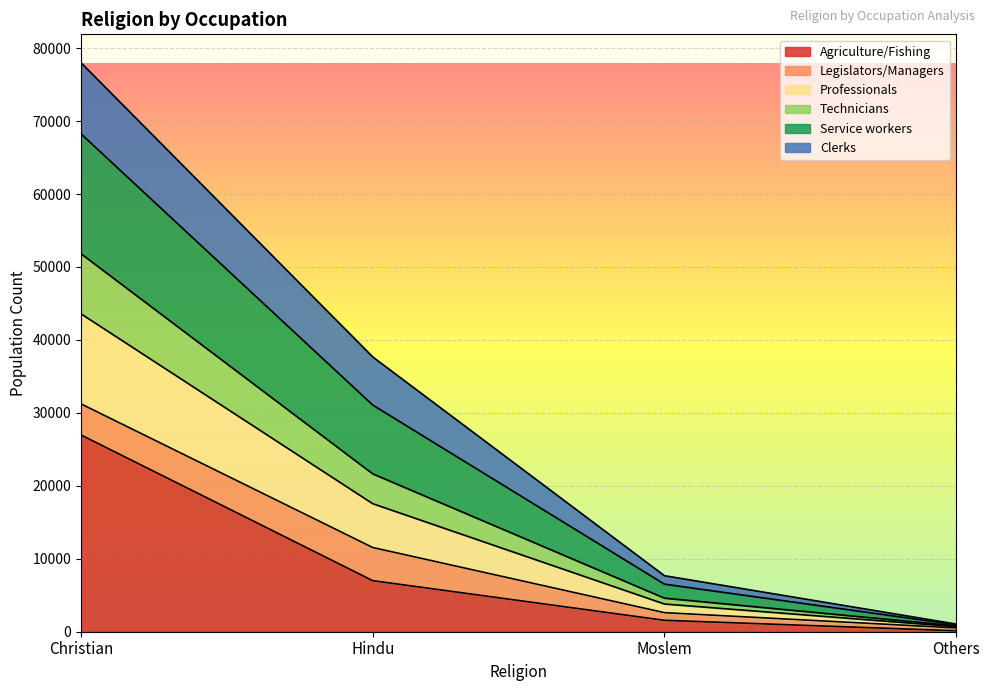

Where is Agriculture/Fishing nearest to the value 13551?

Hindu